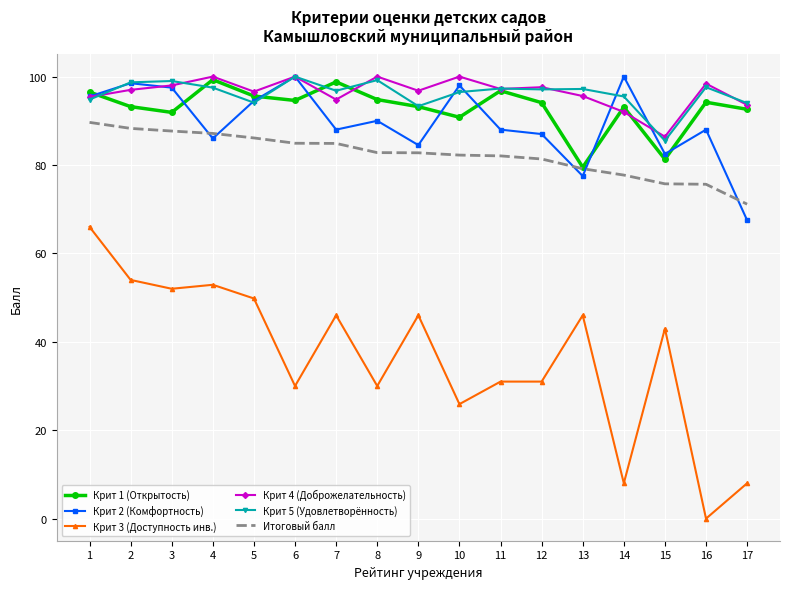

What is the maximum value for Крит 2 (Комфортность)?

100.0